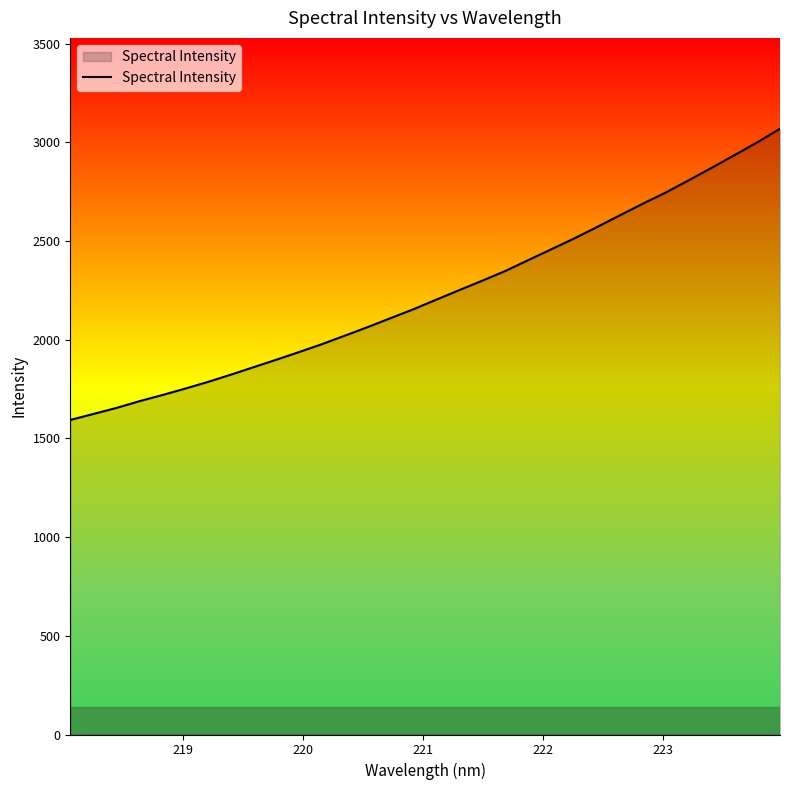

What is the minimum value shown in the chart?

1593.9